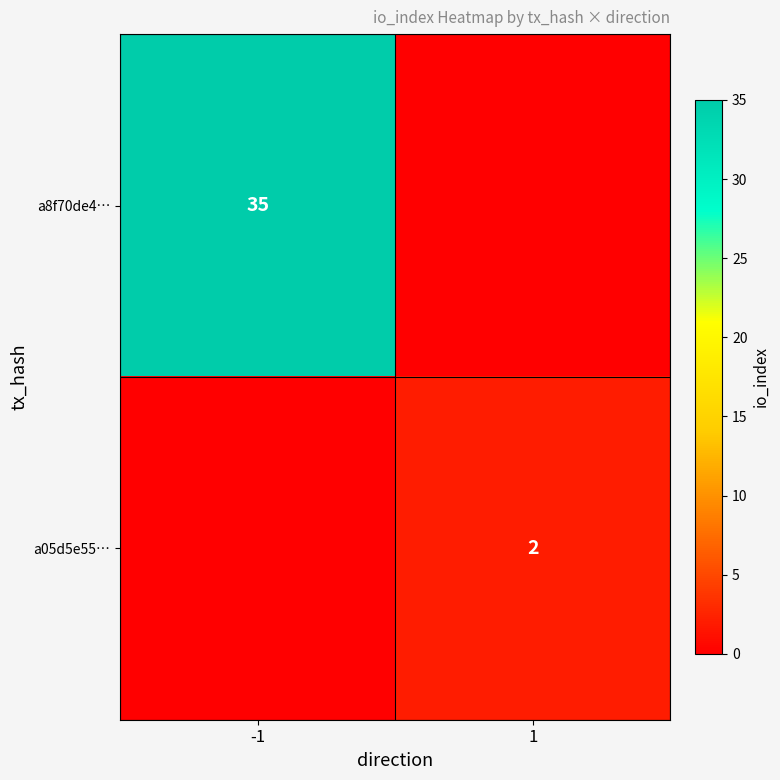

How many categories are shown in the chart?

2